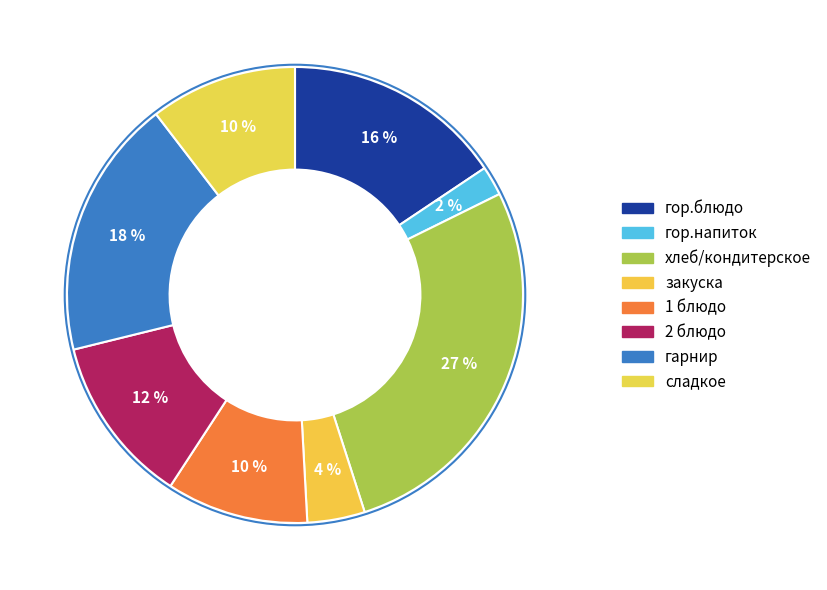

How many segments does this pie chart have?

8